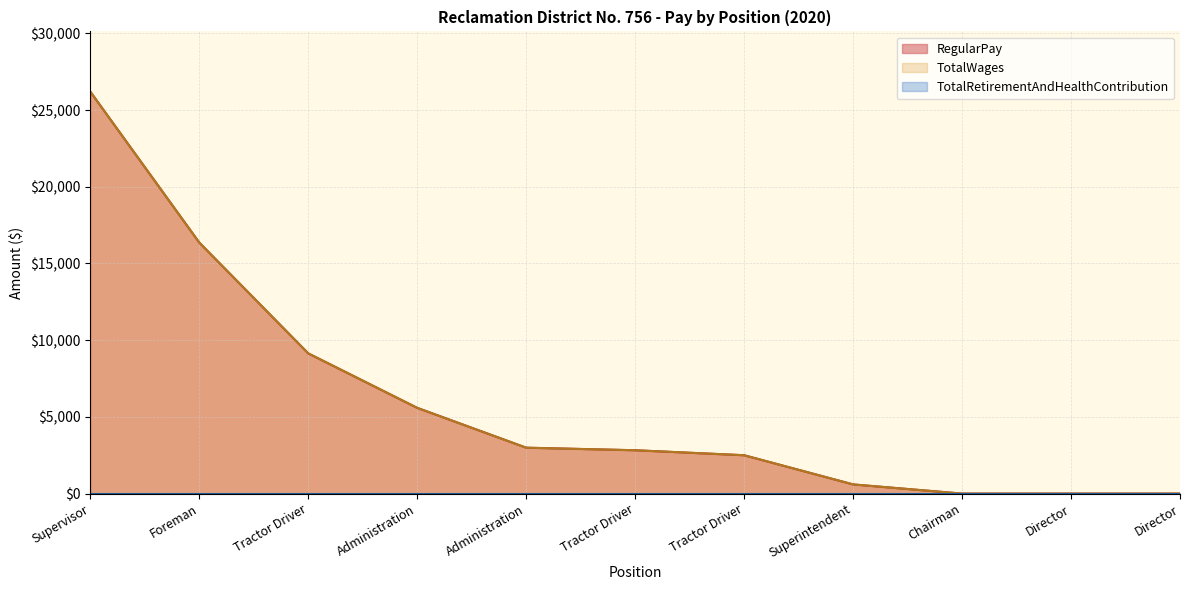

What is the sum of all RegularPay values?

66208